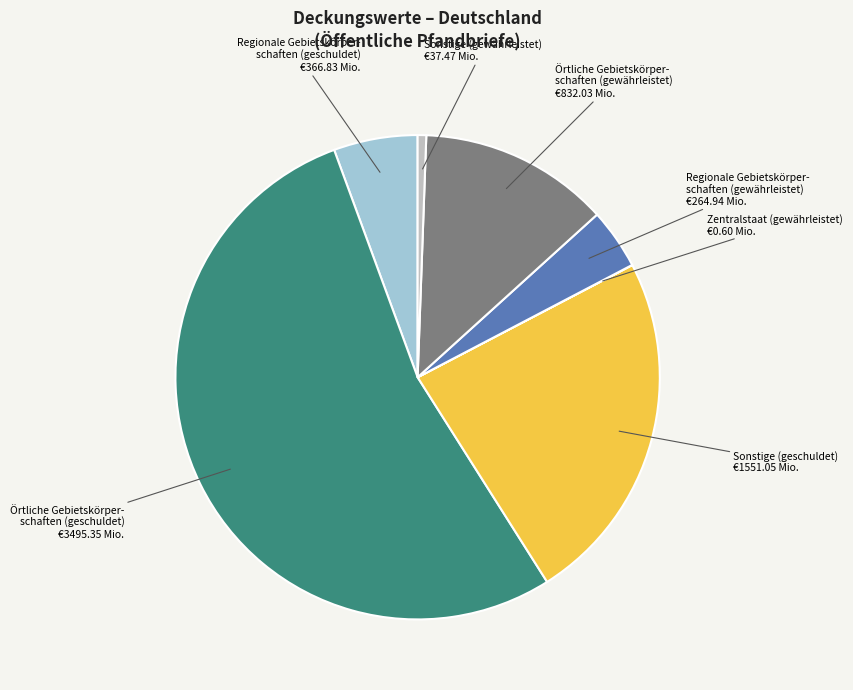

Does any single category account for the majority?

Yes